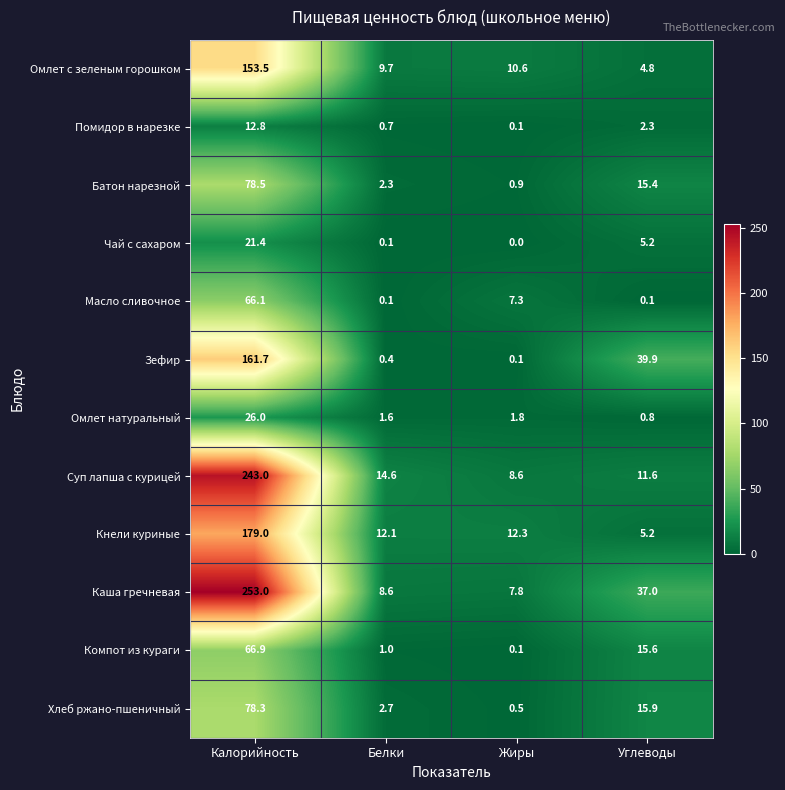

What is the average value of the Батон нарезной series?

24.3